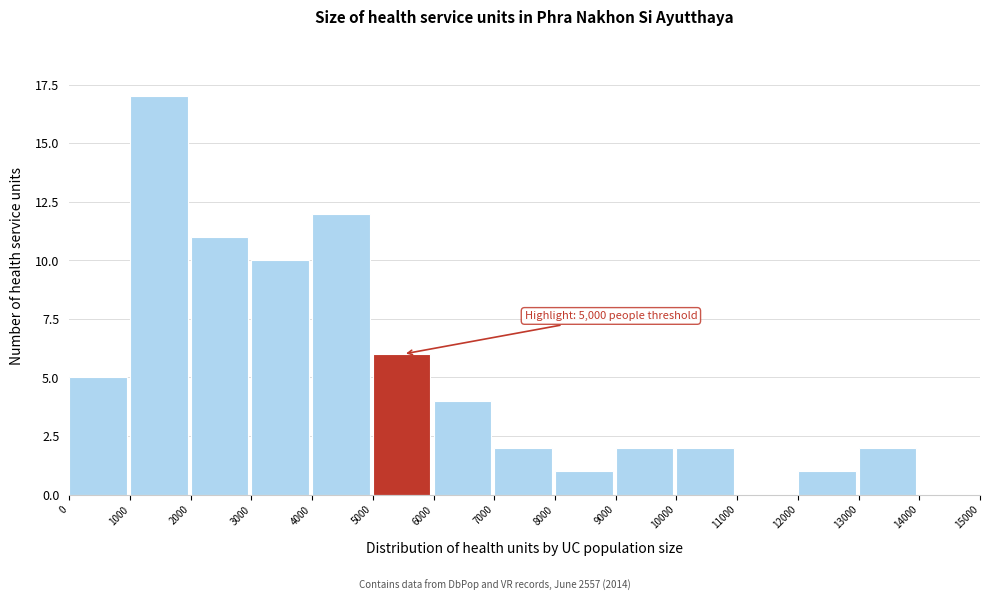

Which range on the x-axis has the tallest bar?

1000 to 2000